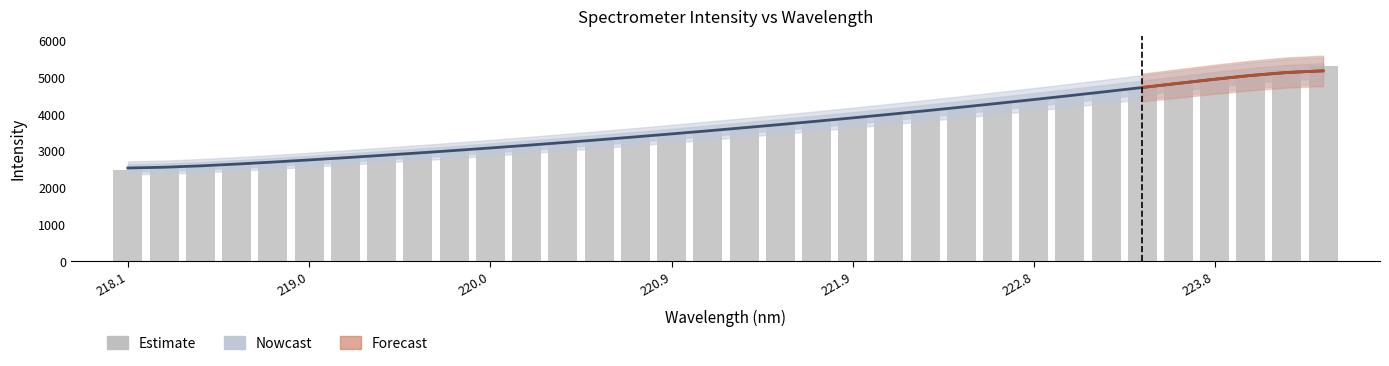

The value of Nowcast at 27 is 7498.3. True or false?

False